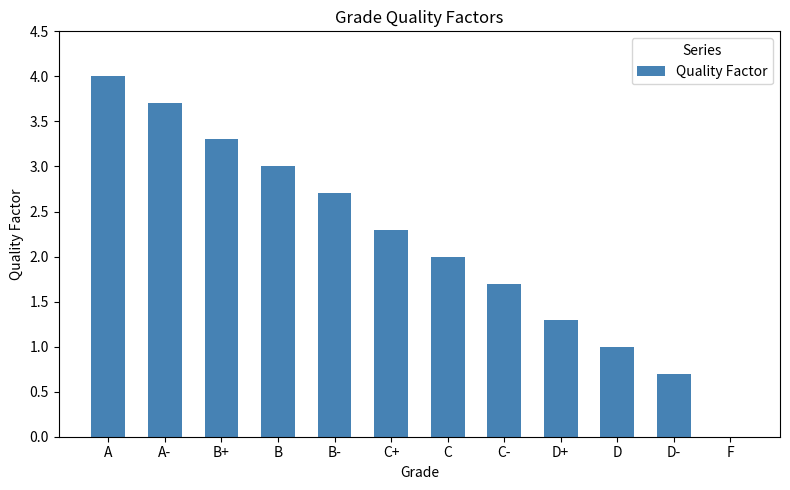

What is the sum of the values at A and B?

7.0